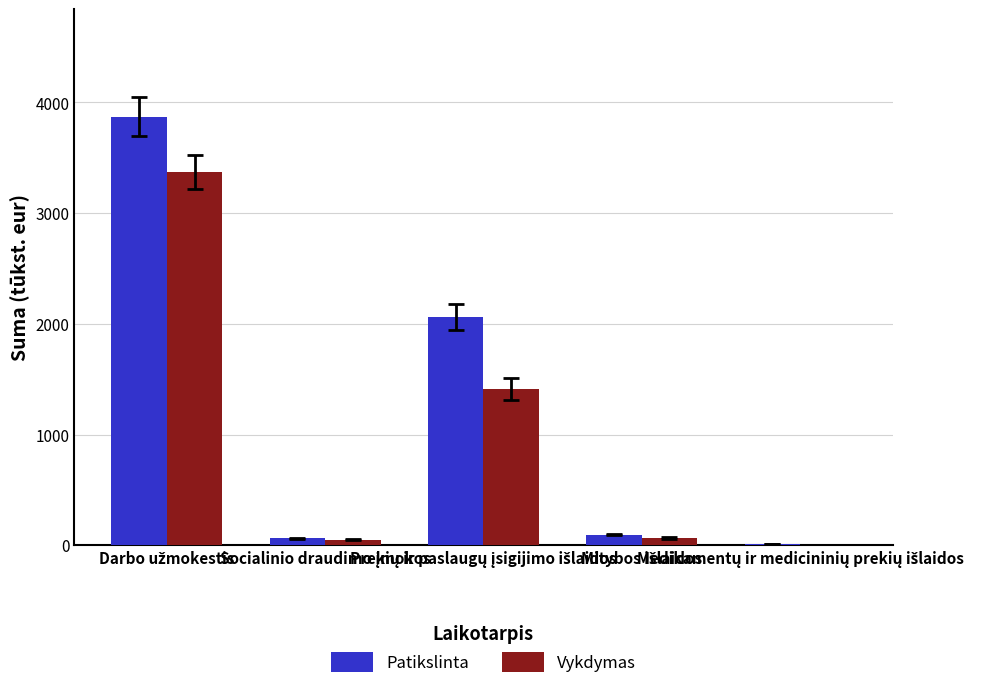

Which series has the largest total across all categories?

Patikslinta